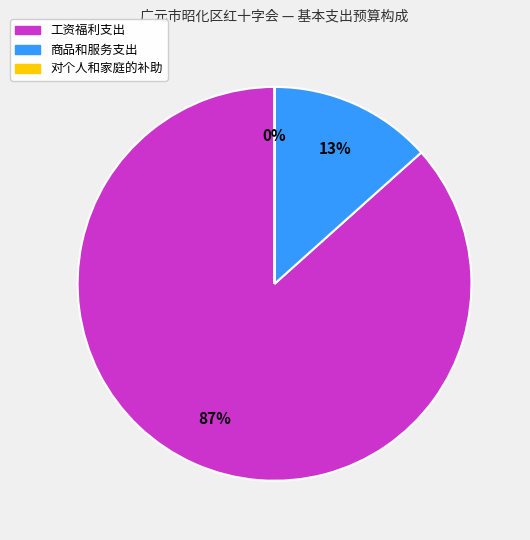

To the nearest percent, what is the average slice percentage?

33%